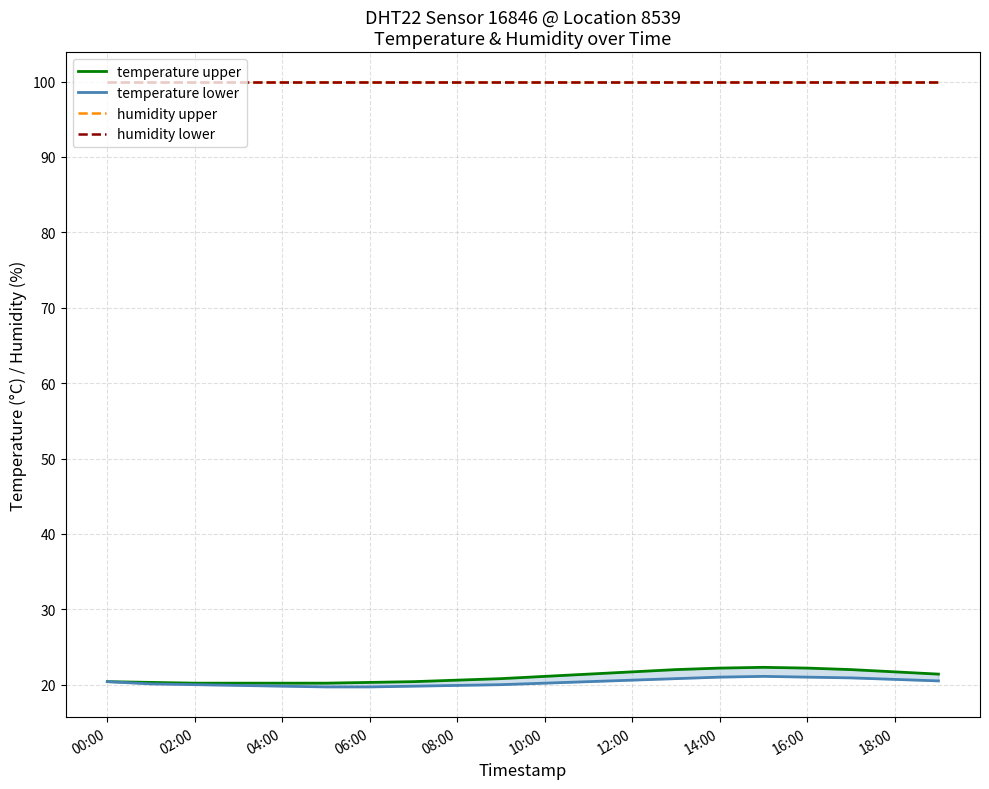

At which label does humidity upper reach its minimum?

00:00